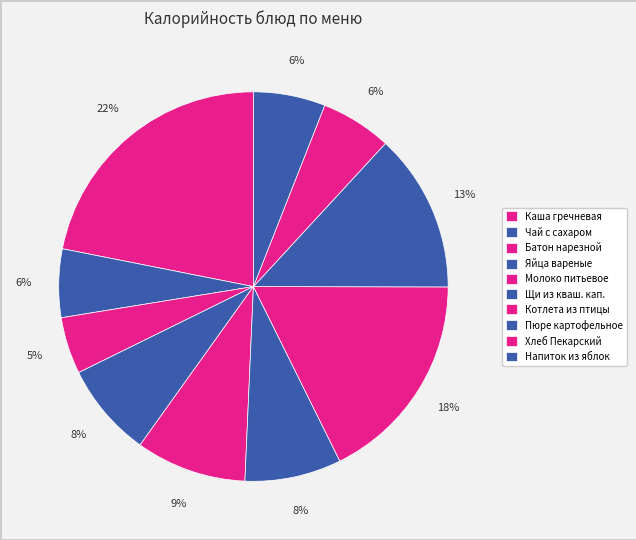

What percentage is the Напиток из яблок slice, to the nearest percent?

6%